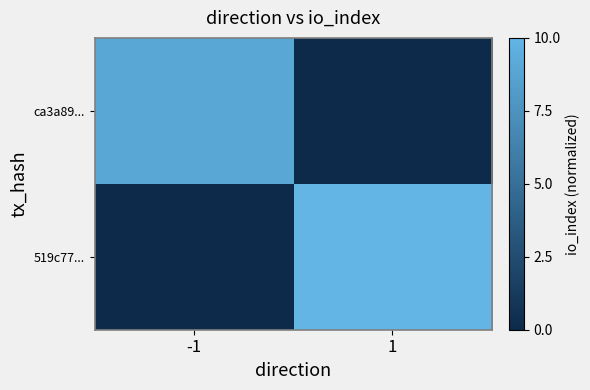

Which series has the largest range (max minus min)?

519c77...